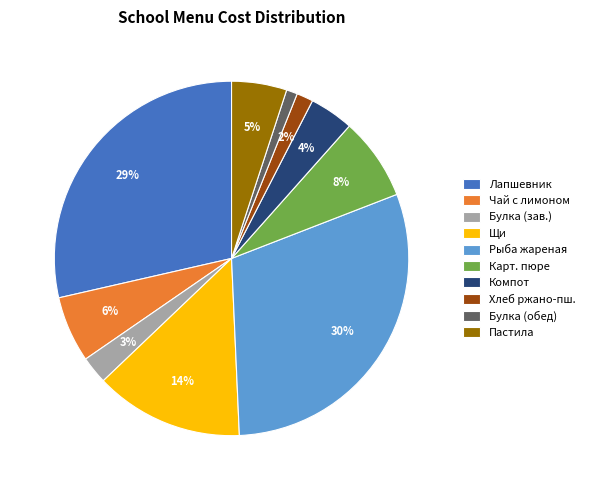

Does any single category account for the majority?

No